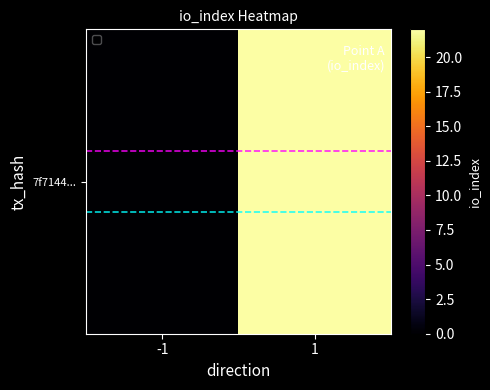

Read the value at 1, to the nearest 5.

20